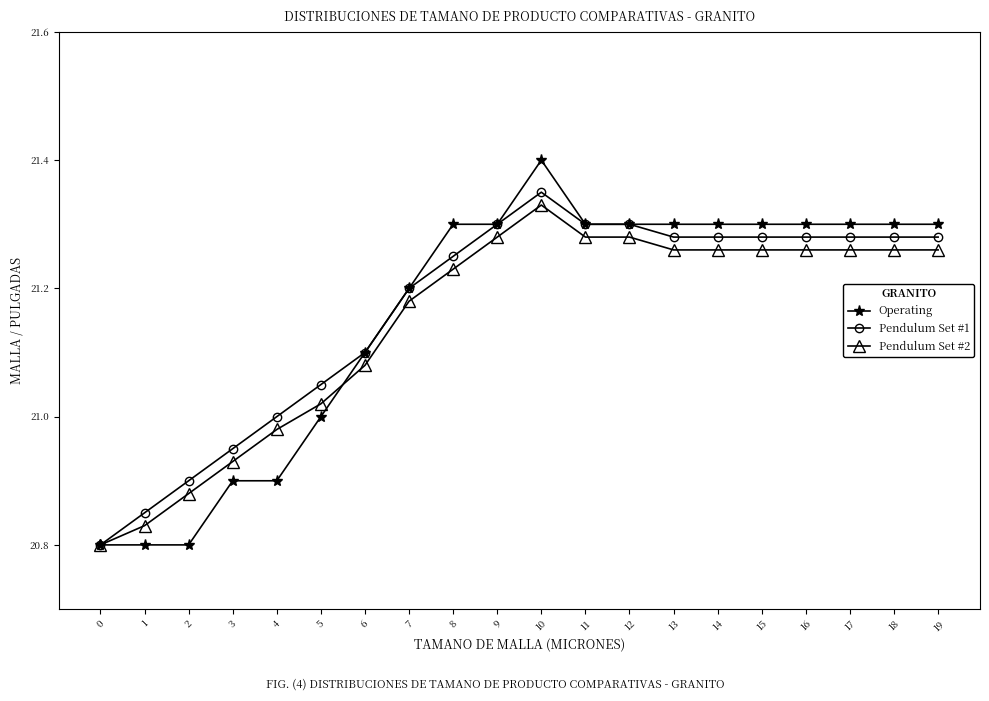

Rank the series by their maximum value, from lowest to highest.

Pendulum Set #2, Pendulum Set #1, Operating